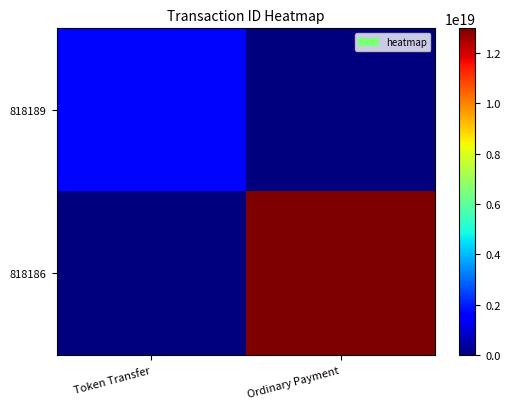

What is the total value across all series at Ordinary Payment?

12982272656836032512